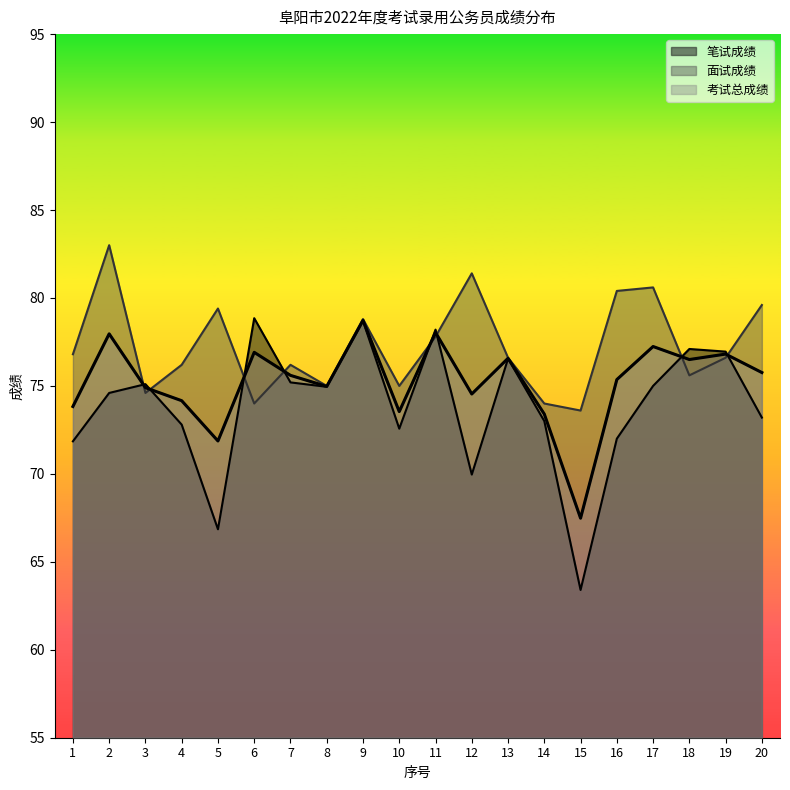

Reading left to right, list all the values displayed in this chart.

笔试成绩: 1=71.8	2=74.6	3=75.1	4=72.8	5=66.8	6=78.8	7=75.2	8=75.0	9=78.7	10=72.6	11=78.2	12=70.0	13=76.5	14=73.0	15=63.4	16=72.0	17=75.0	18=77.1	19=77.0	20=73.2
面试成绩: 1=76.8	2=83.0	3=74.6	4=76.2	5=79.4	6=74.0	7=76.2	8=75.0	9=78.8	10=75.0	11=77.8	12=81.4	13=76.6	14=74.0	15=73.6	16=80.4	17=80.6	18=75.6	19=76.6	20=79.6
考试总成绩: 1=73.8	2=78.0	3=74.9	4=74.2	5=71.9	6=76.9	7=75.6	8=75.0	9=78.7	10=73.5	11=78.0	12=74.5	13=76.6	14=73.4	15=67.5	16=75.4	17=77.2	18=76.5	19=76.8	20=75.8